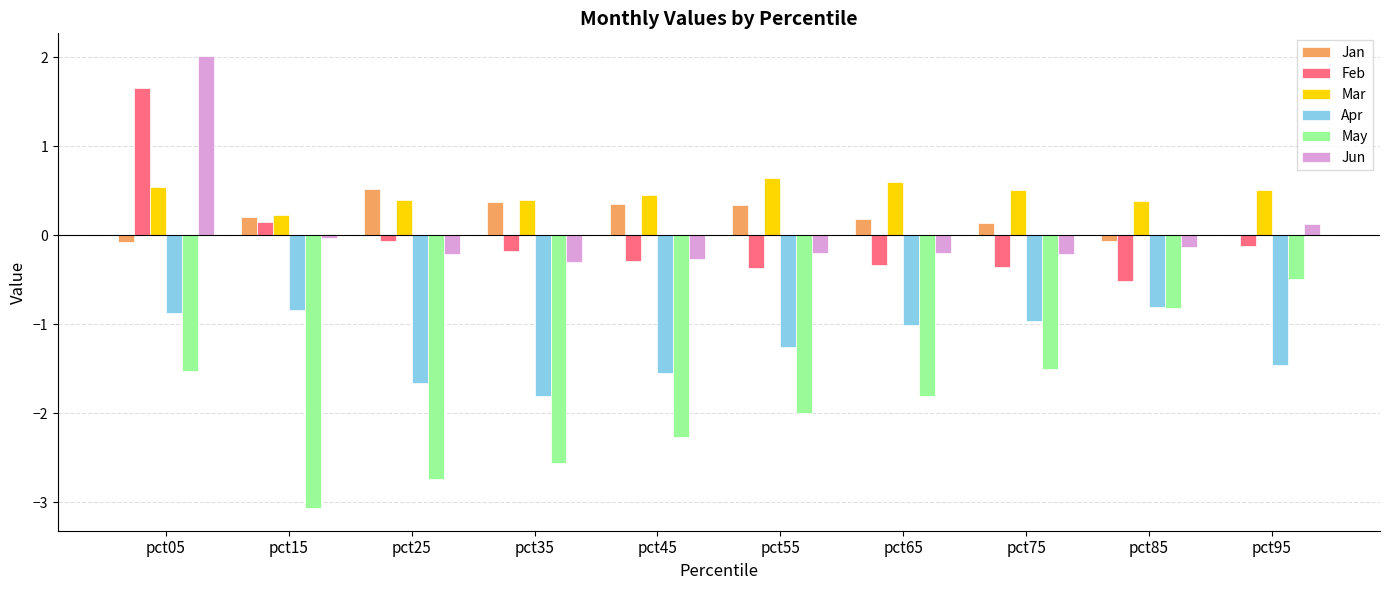

Read the Mar value at pct35.

0.4